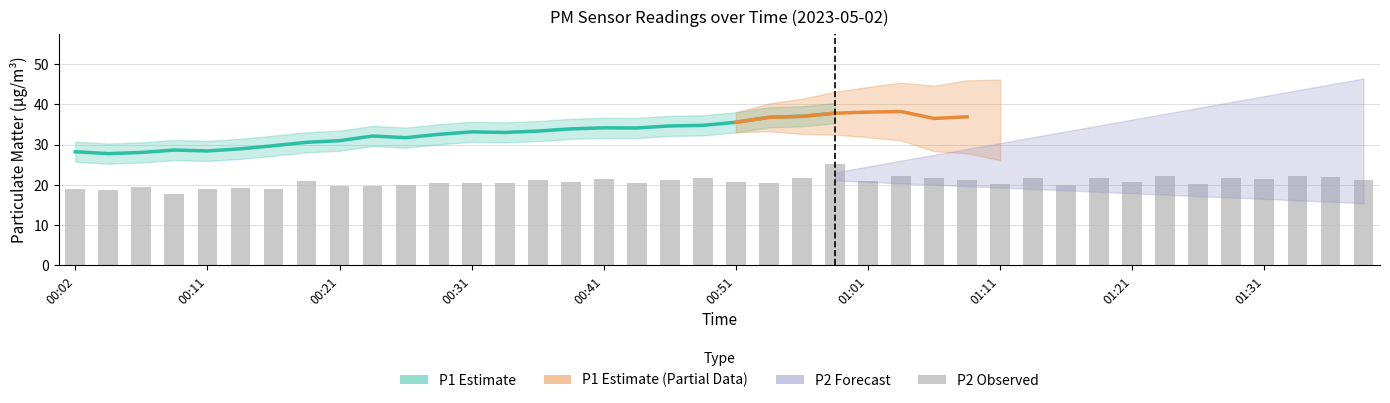

Which label corresponds to the smallest value in the chart?

00:09